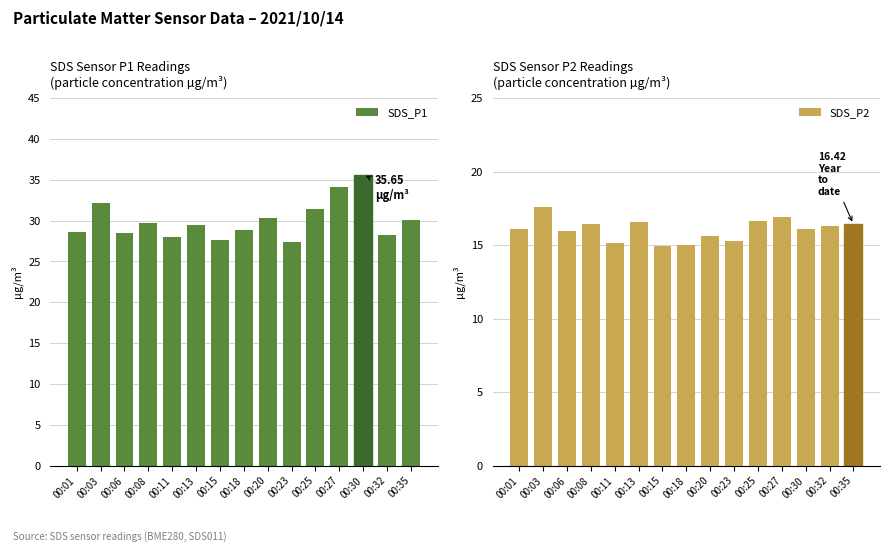

Rank the categories by SDS_P2 value from highest to lowest.

00:03, 00:27, 00:25, 00:13, 00:08, 00:35, 00:32, 00:01, 00:30, 00:06, 00:20, 00:23, 00:11, 00:18, 00:15